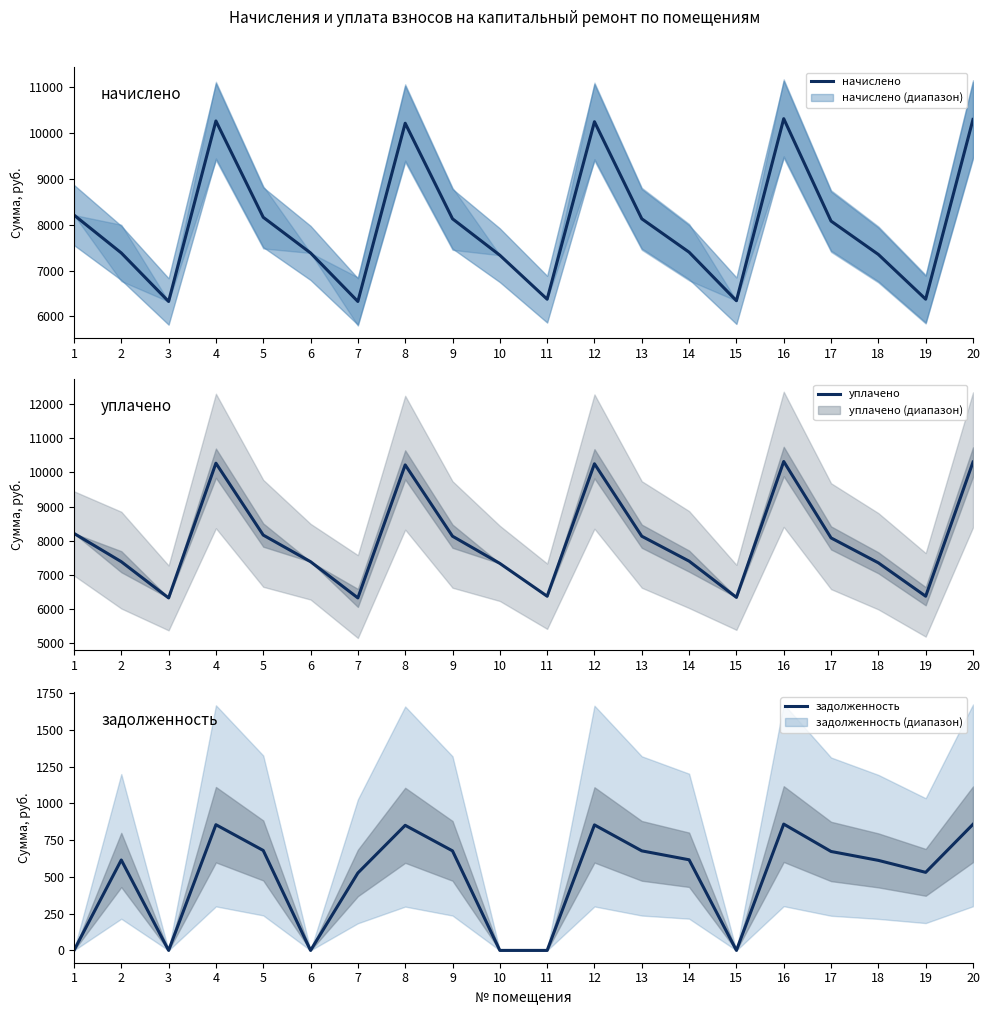

Which series has the largest total across all categories?

начислено